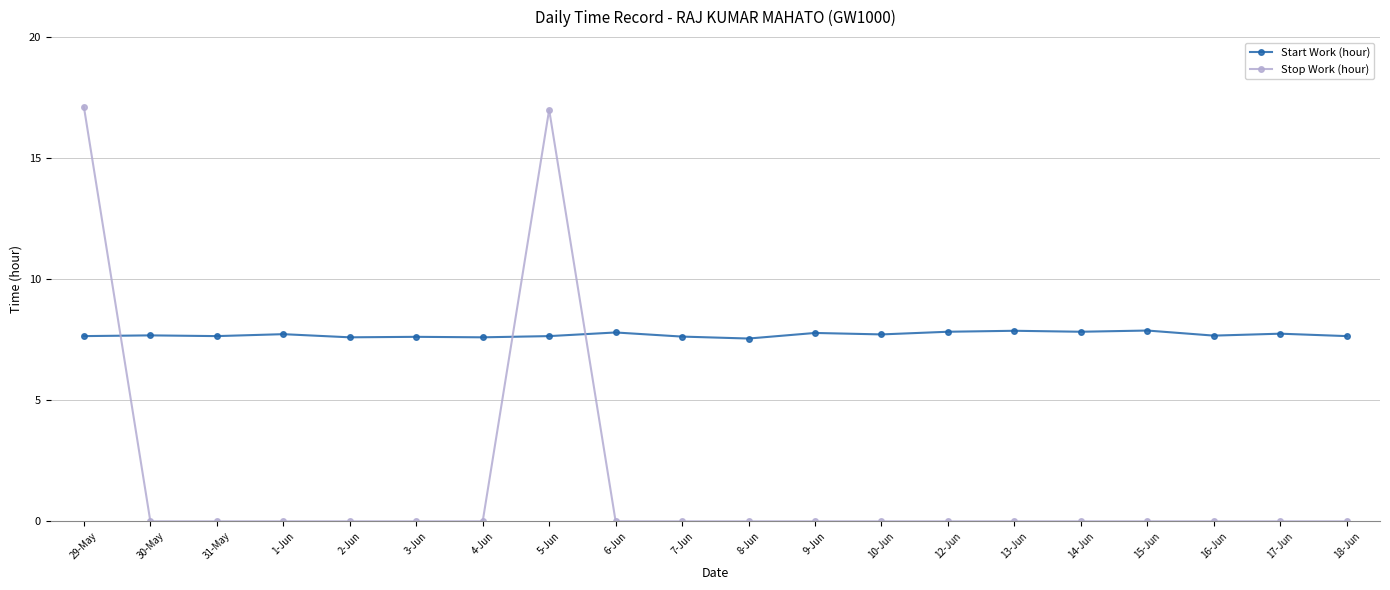

How many distinct data groups are displayed?

2